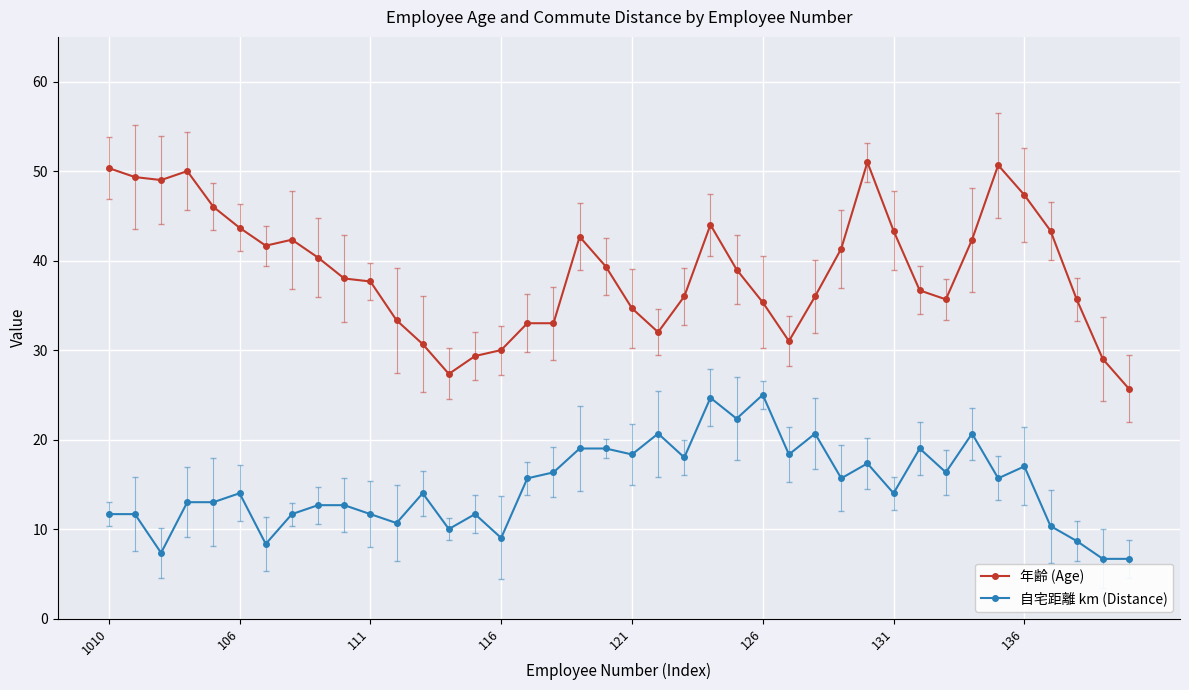

Which series has the widest spread of values?

年齢 (Age)